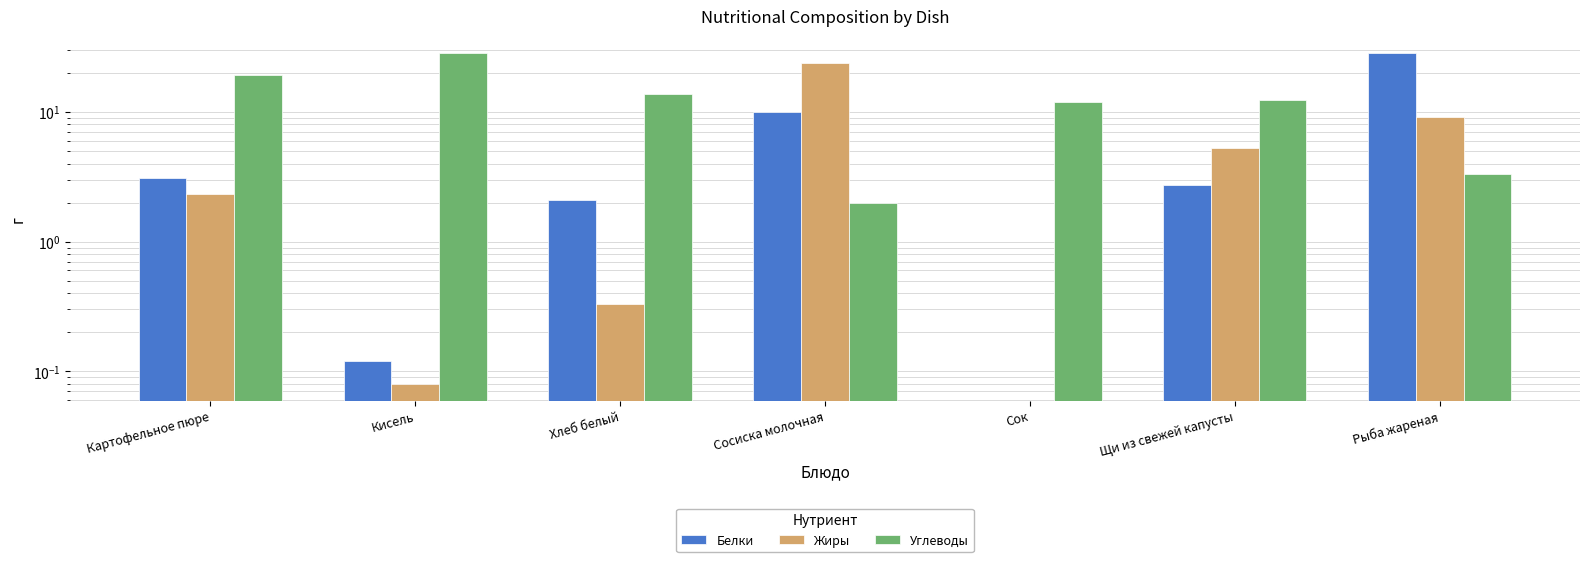

Which label corresponds to the largest value in the chart?

Кисель